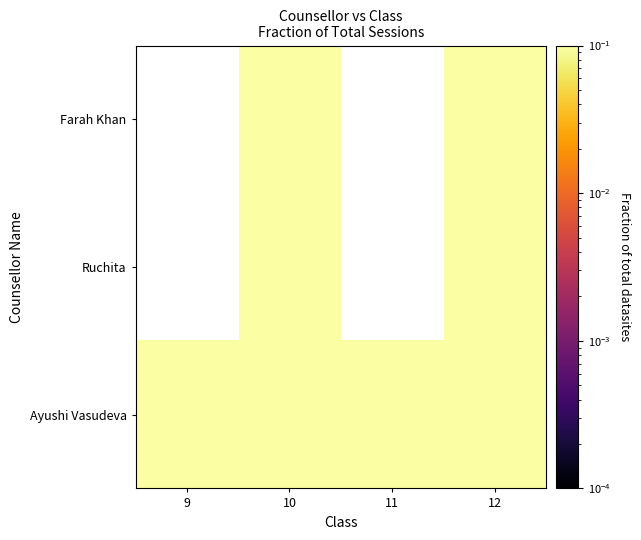

The Ayushi Vasudeva series shows 0.1 at 10. True or false?

True